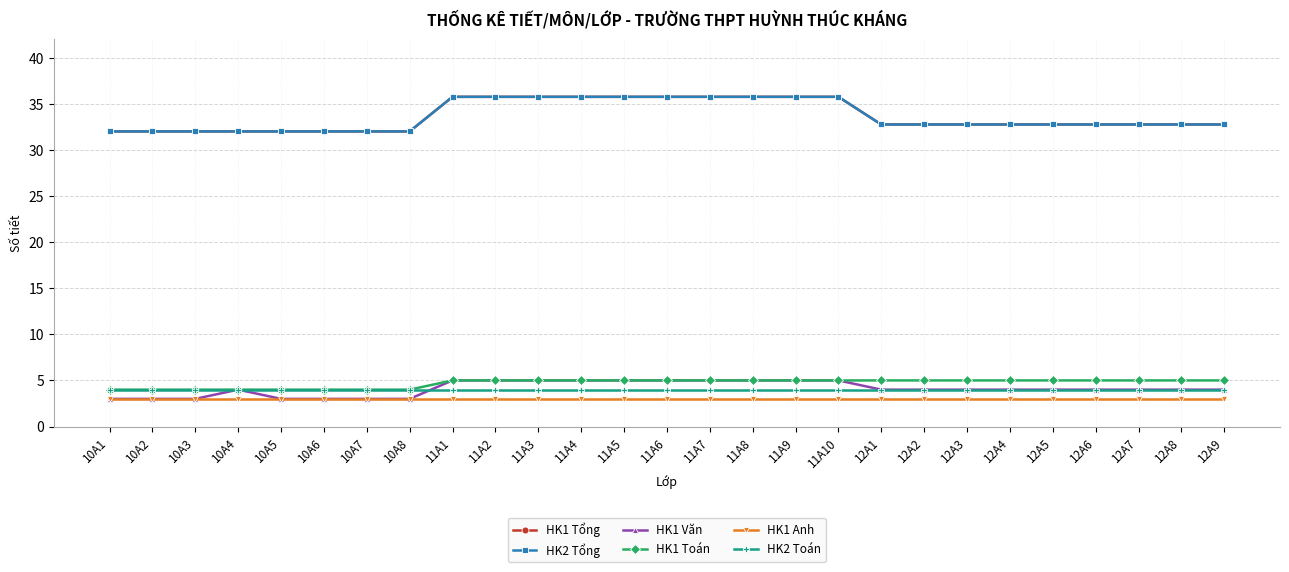

The HK1 Anh series shows 3.0 at 11A4. True or false?

True